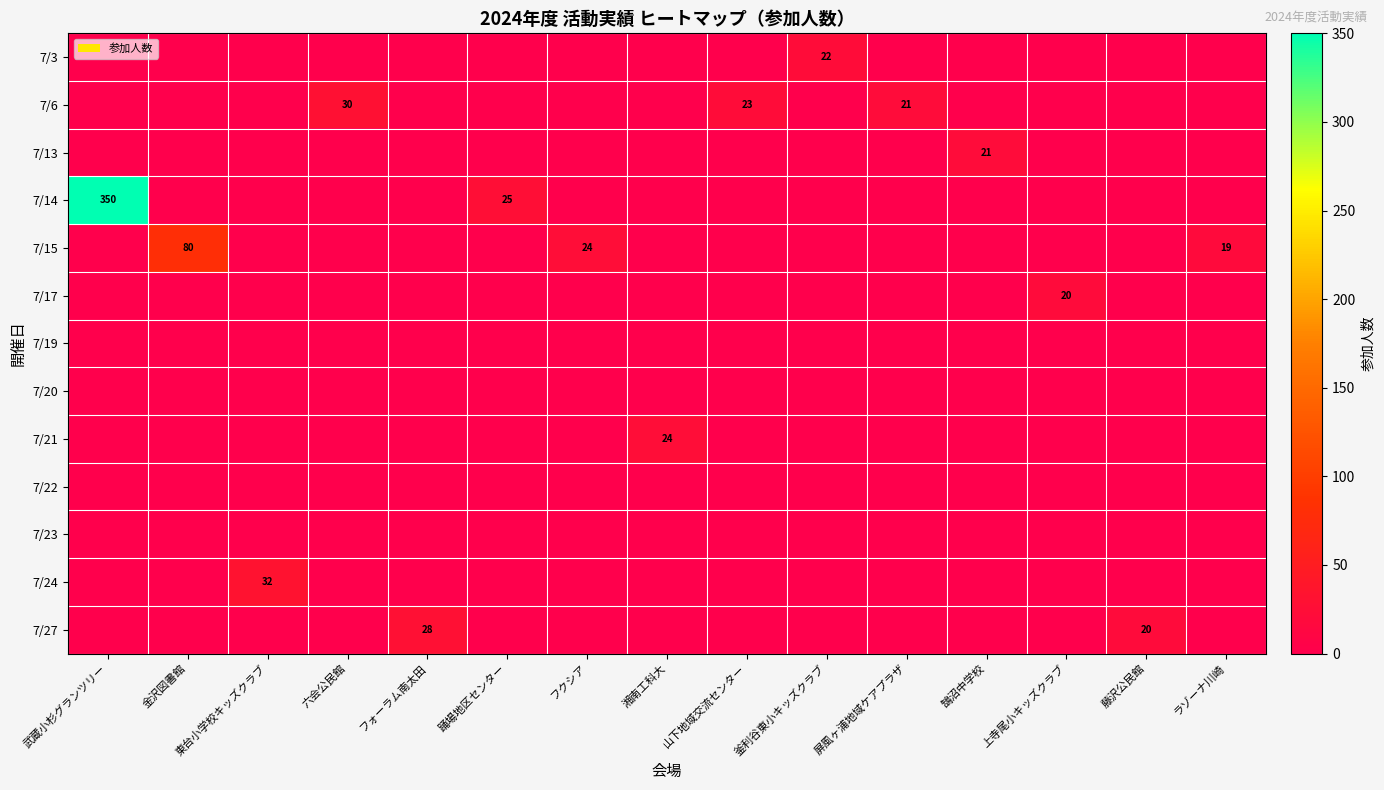

What is the difference between the highest and lowest values at 山下地域交流センター?

23